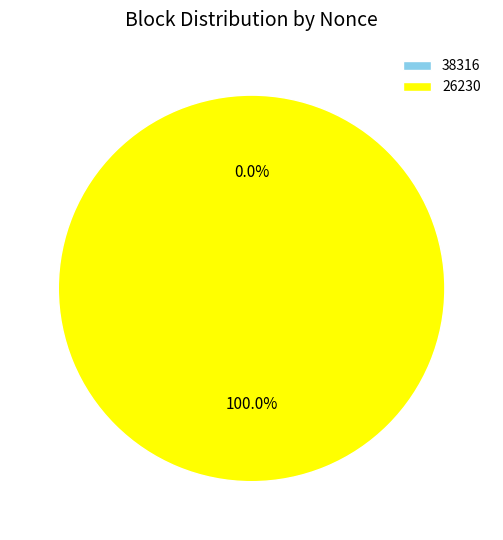

To the nearest percent, what is the combined percentage of 38316 and 26230?

100%